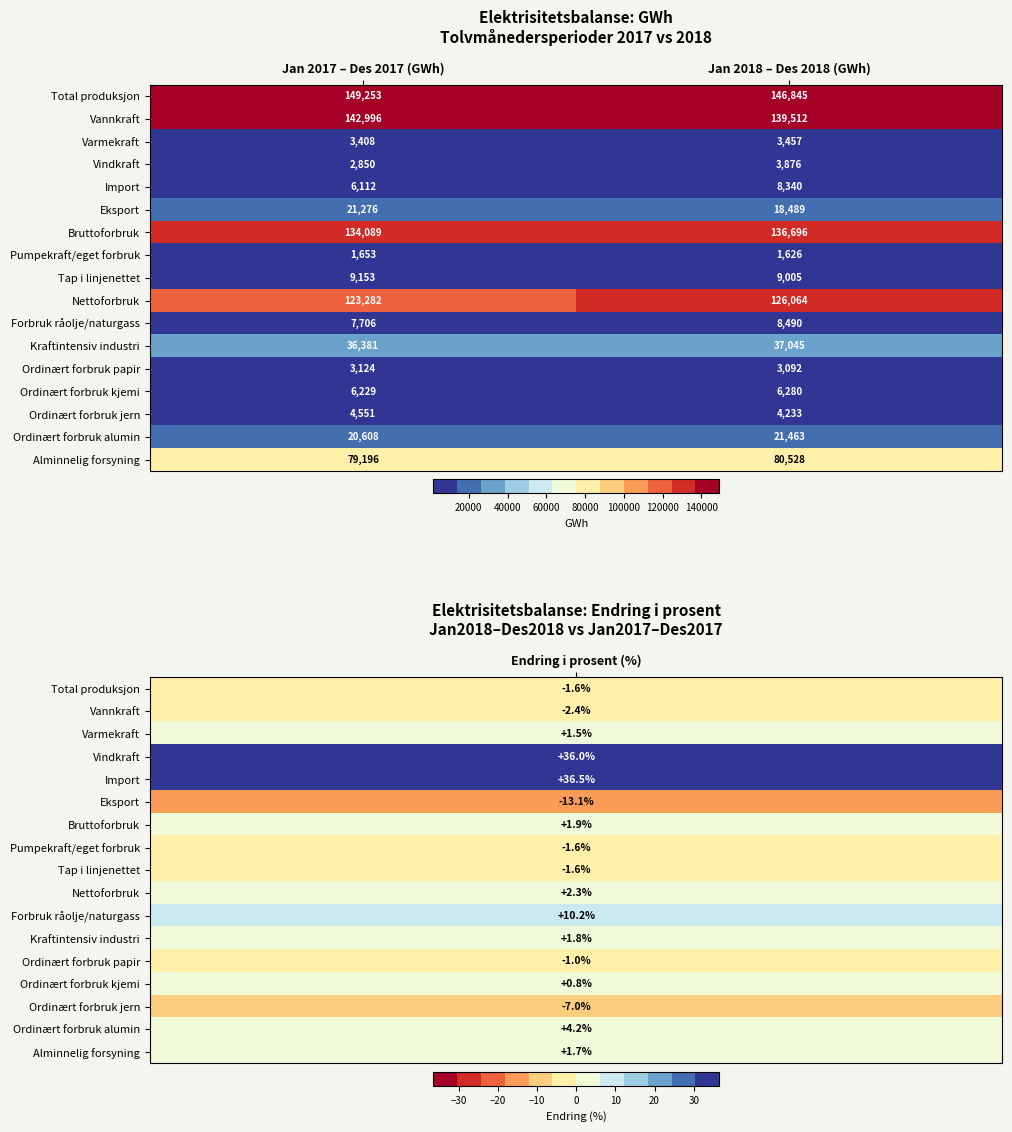

At which label is Ordinært forbruk kjemi closest to 6254?

Jan 2017 – Des 2017 (GWh)